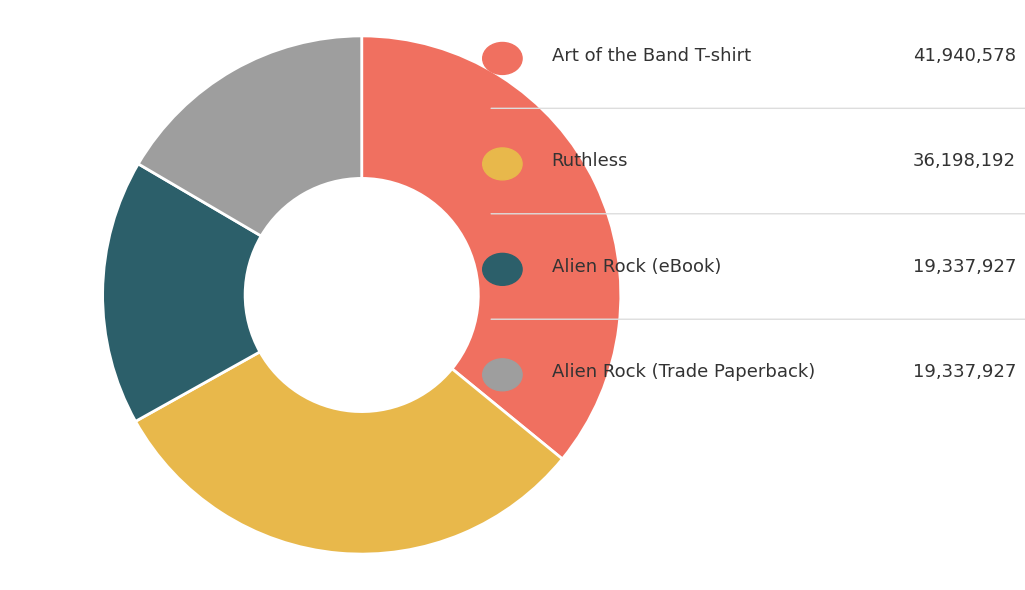

Which slice is the largest?

Art of the Band T-shirt